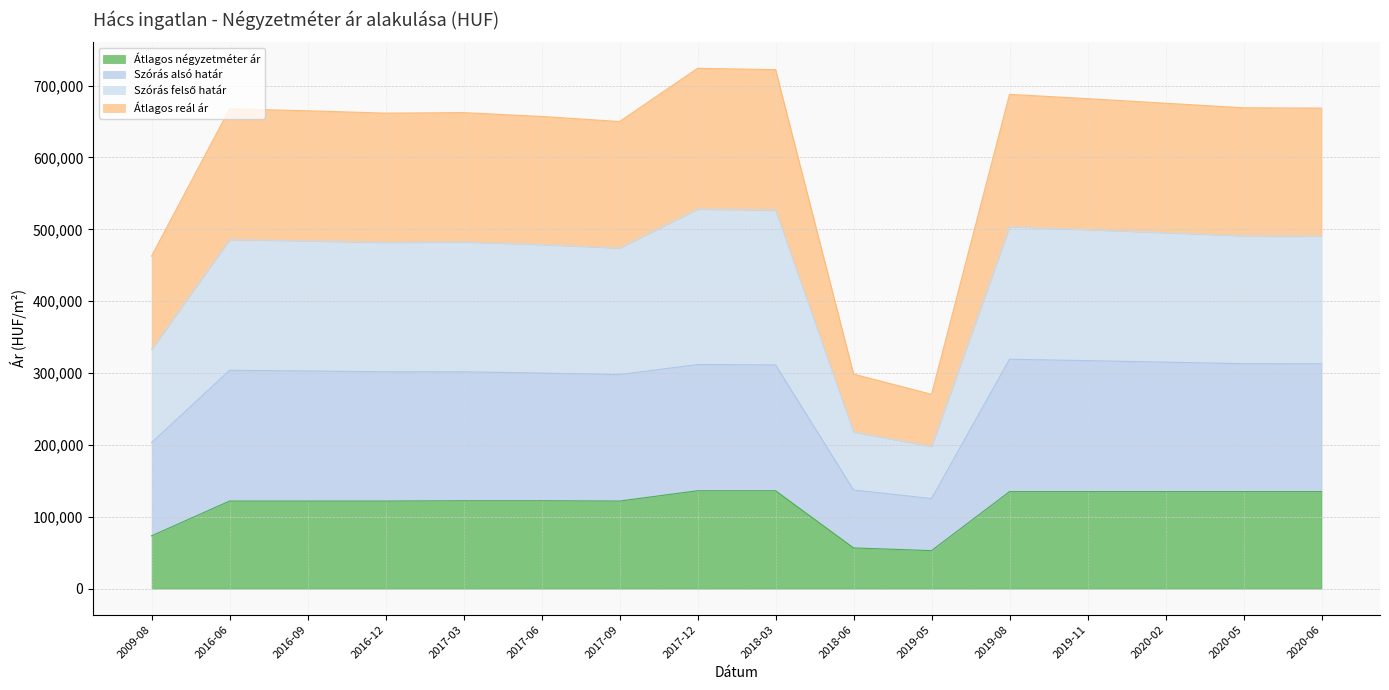

Which series changed the most between 2017-06 and 2020-02?

Szórás felső határ